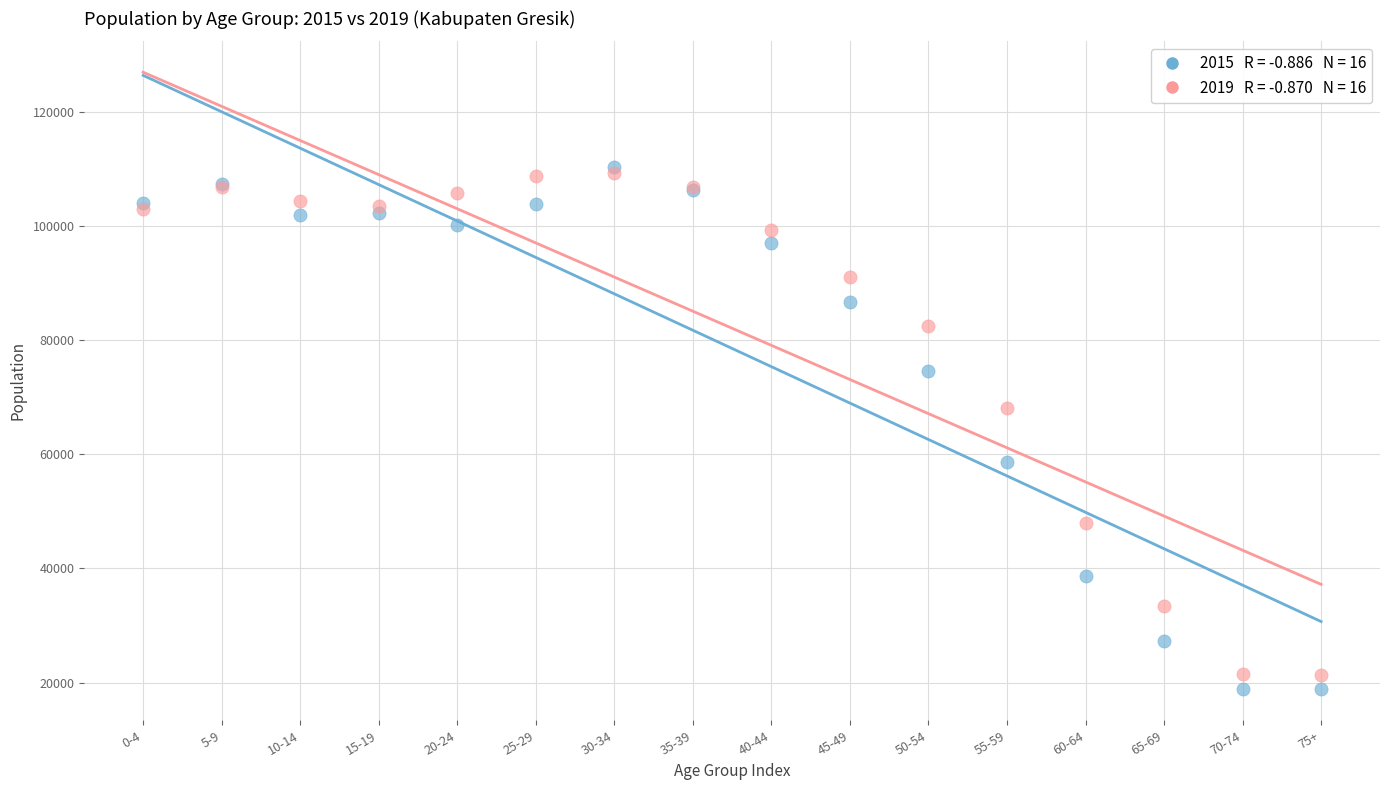

Across all series, what Y value is closest to 64573?

68169